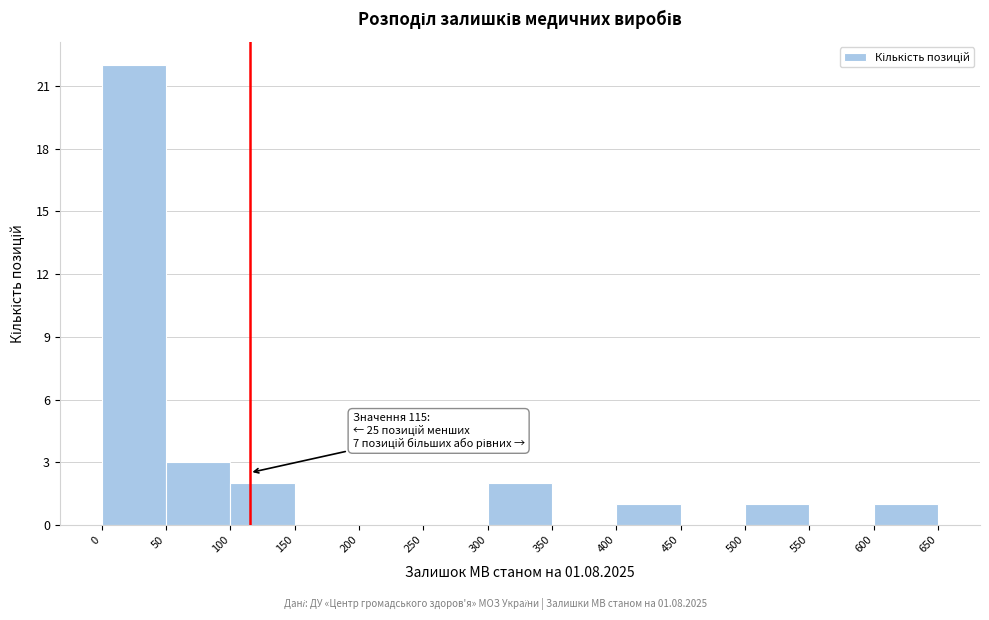

Which range on the x-axis has the tallest bar?

0 to 50